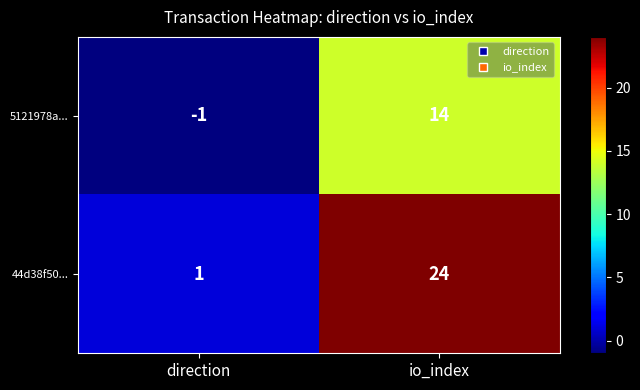

Read the 5121978a... value at io_index.

14